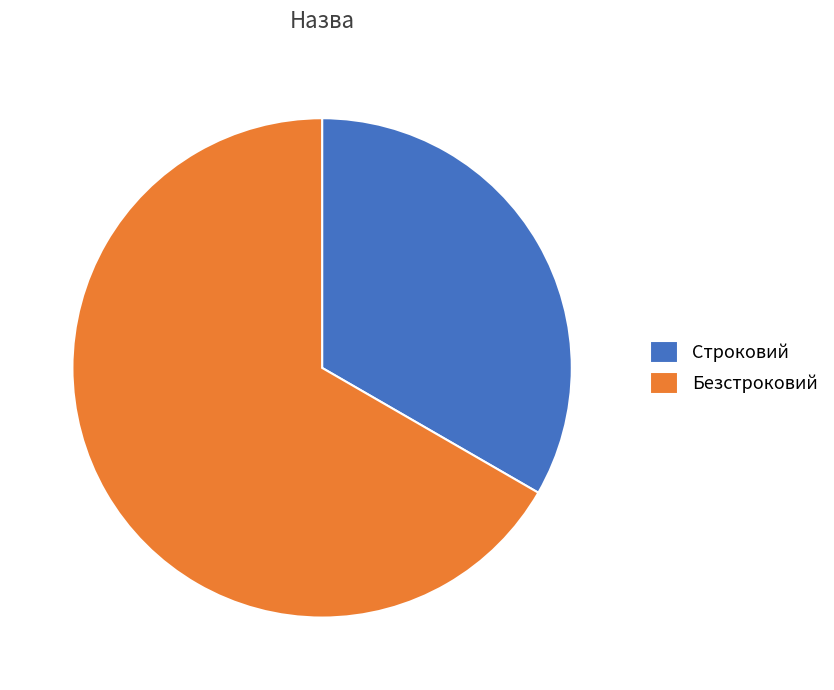

Does Безстроковий represent more than half of the total?

Yes